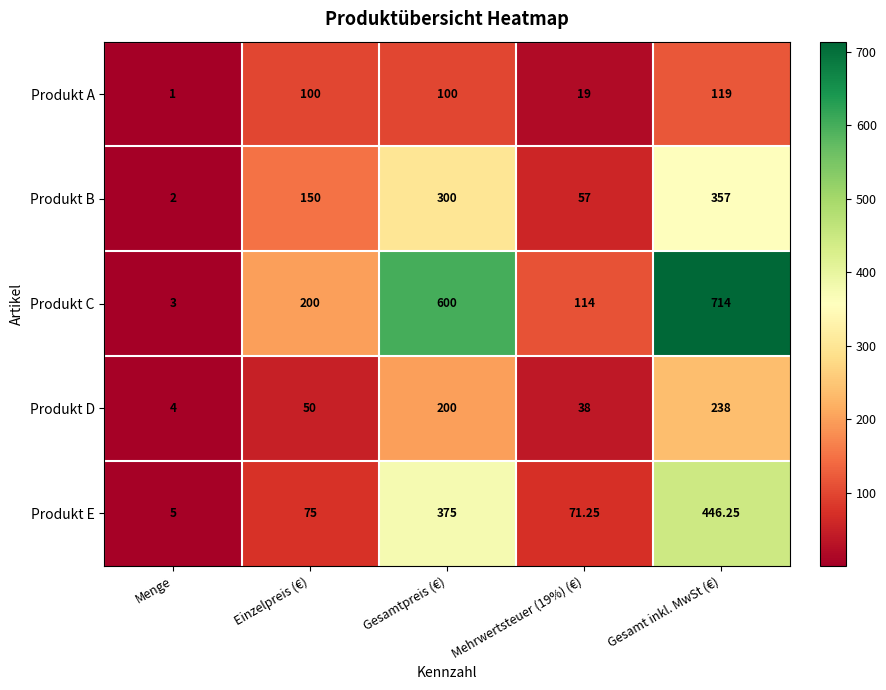

Rank the series by their maximum value, from highest to lowest.

Produkt C, Produkt E, Produkt B, Produkt D, Produkt A